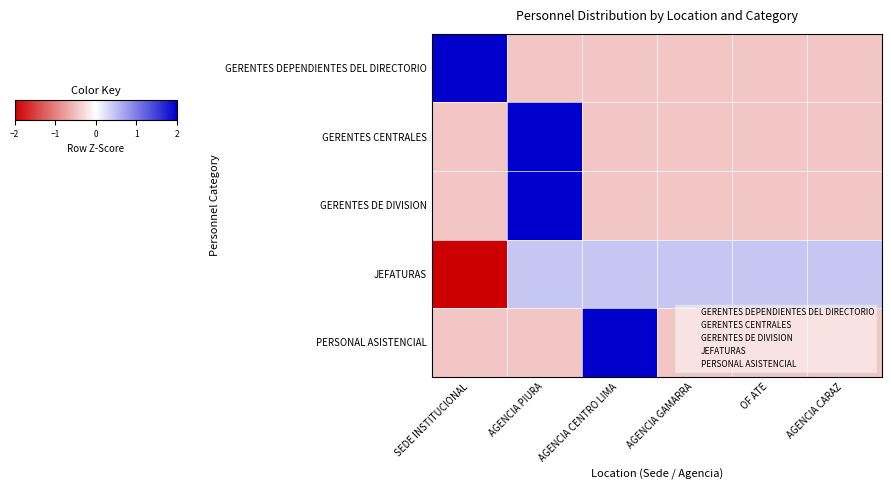

Rank the series at SEDE INSTITUCIONAL from highest to lowest value.

GERENTES DEPENDIENTES DEL DIRECTORIO, GERENTES DE DIVISION, PERSONAL ASISTENCIAL, GERENTES CENTRALES, JEFATURAS